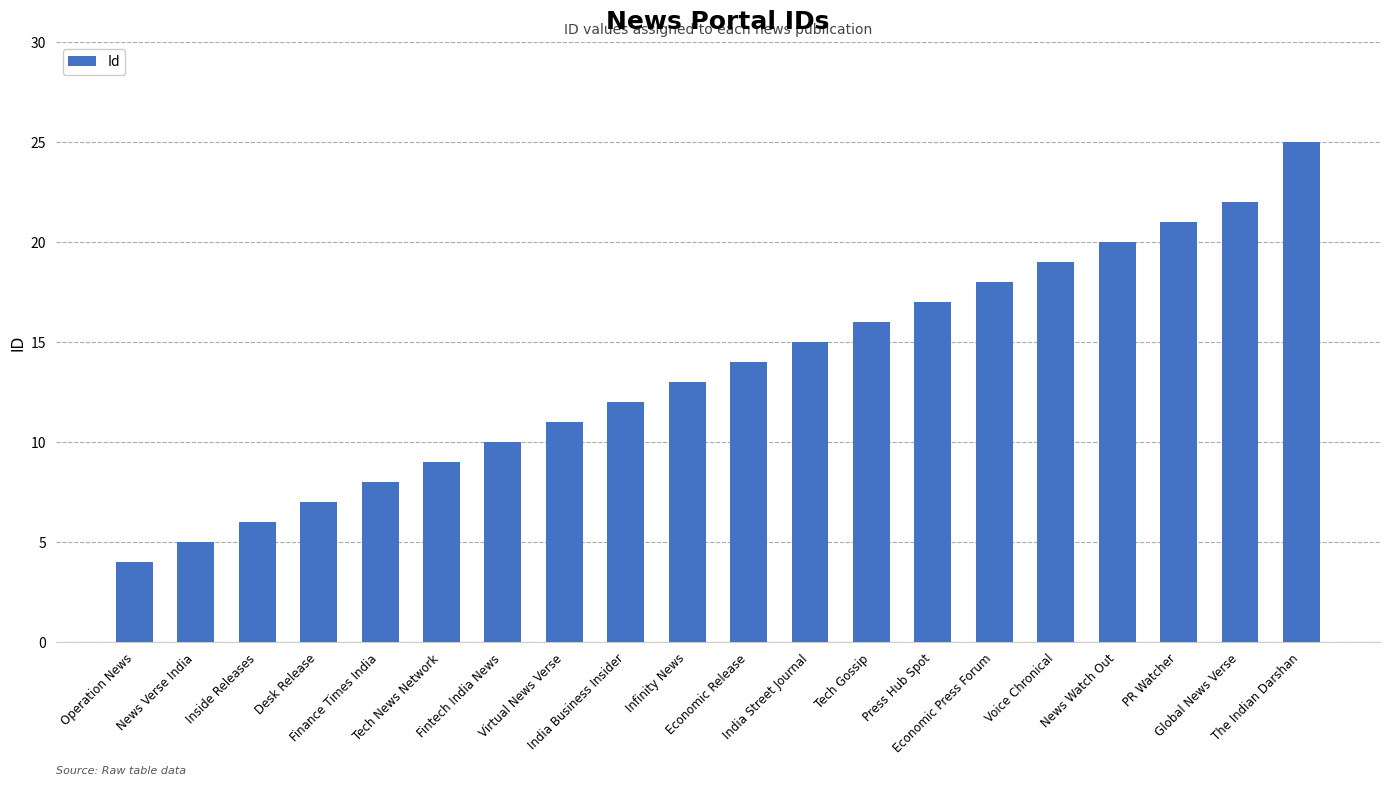

What is the average value?

14